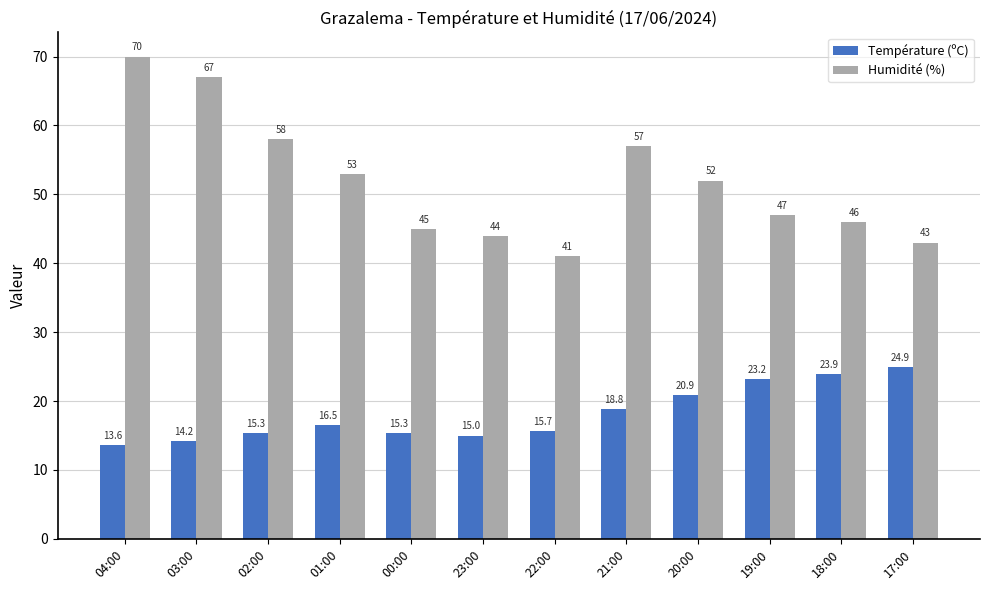

What is the difference between the maximum and second lowest values in the Température (ºC) series?

10.7